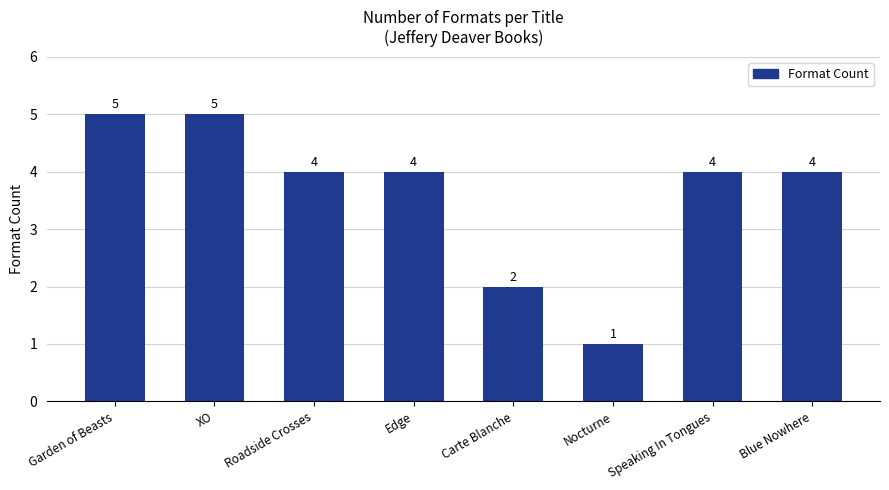

How many data points does each series have?

8